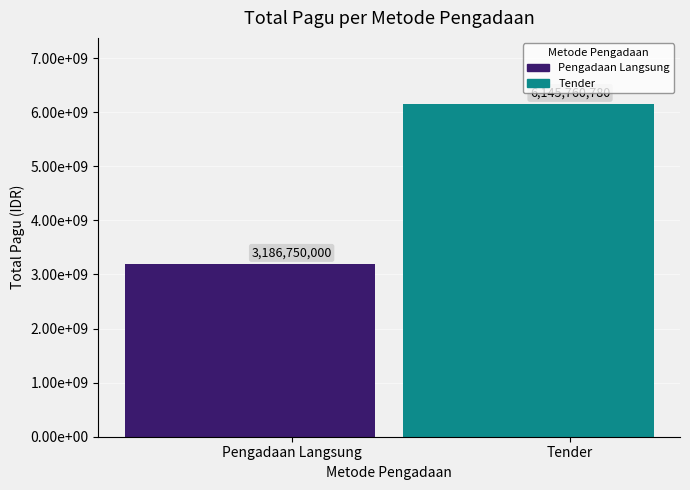

Does the chart contain any negative values?

No